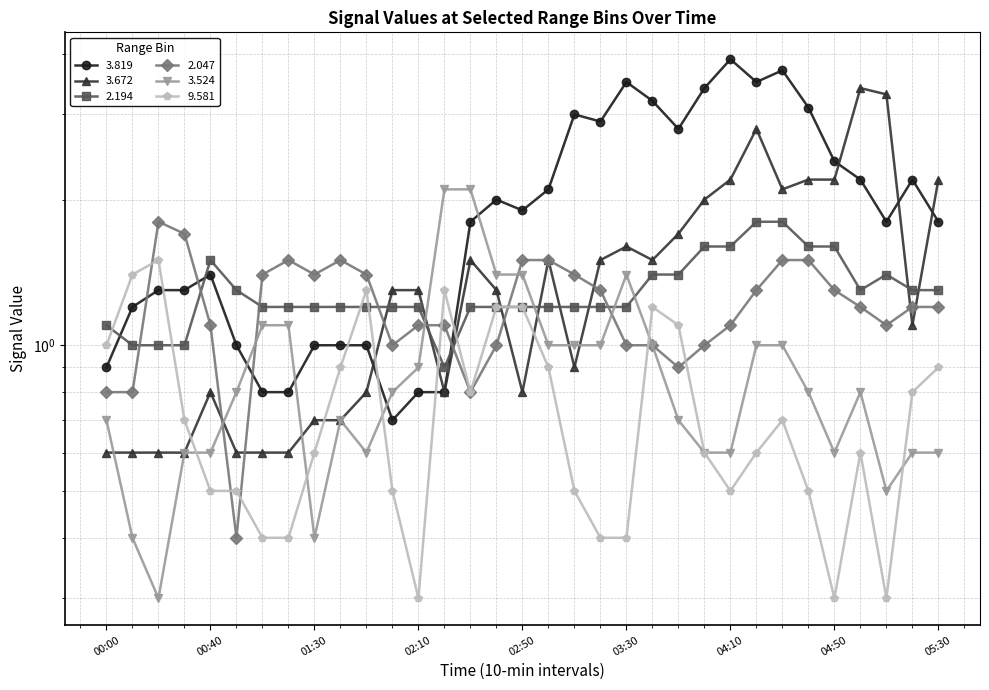

The 3.819 series shows 3.0 at 02:30. True or false?

False